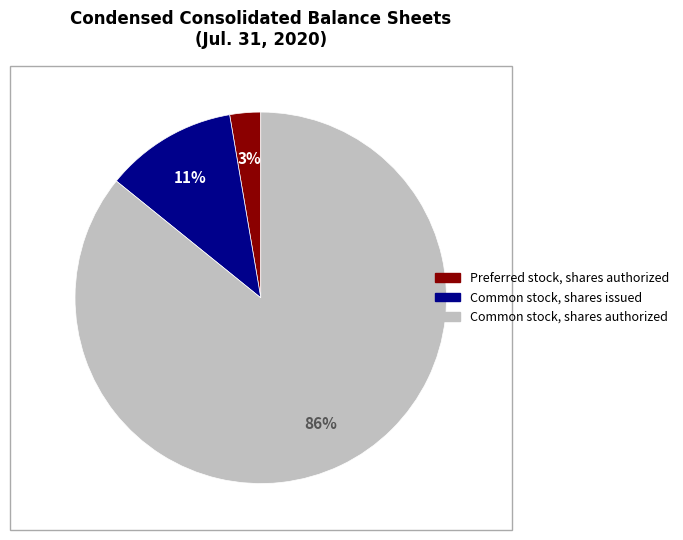

To the nearest percent, what portion does Preferred stock, shares authorized represent?

3%